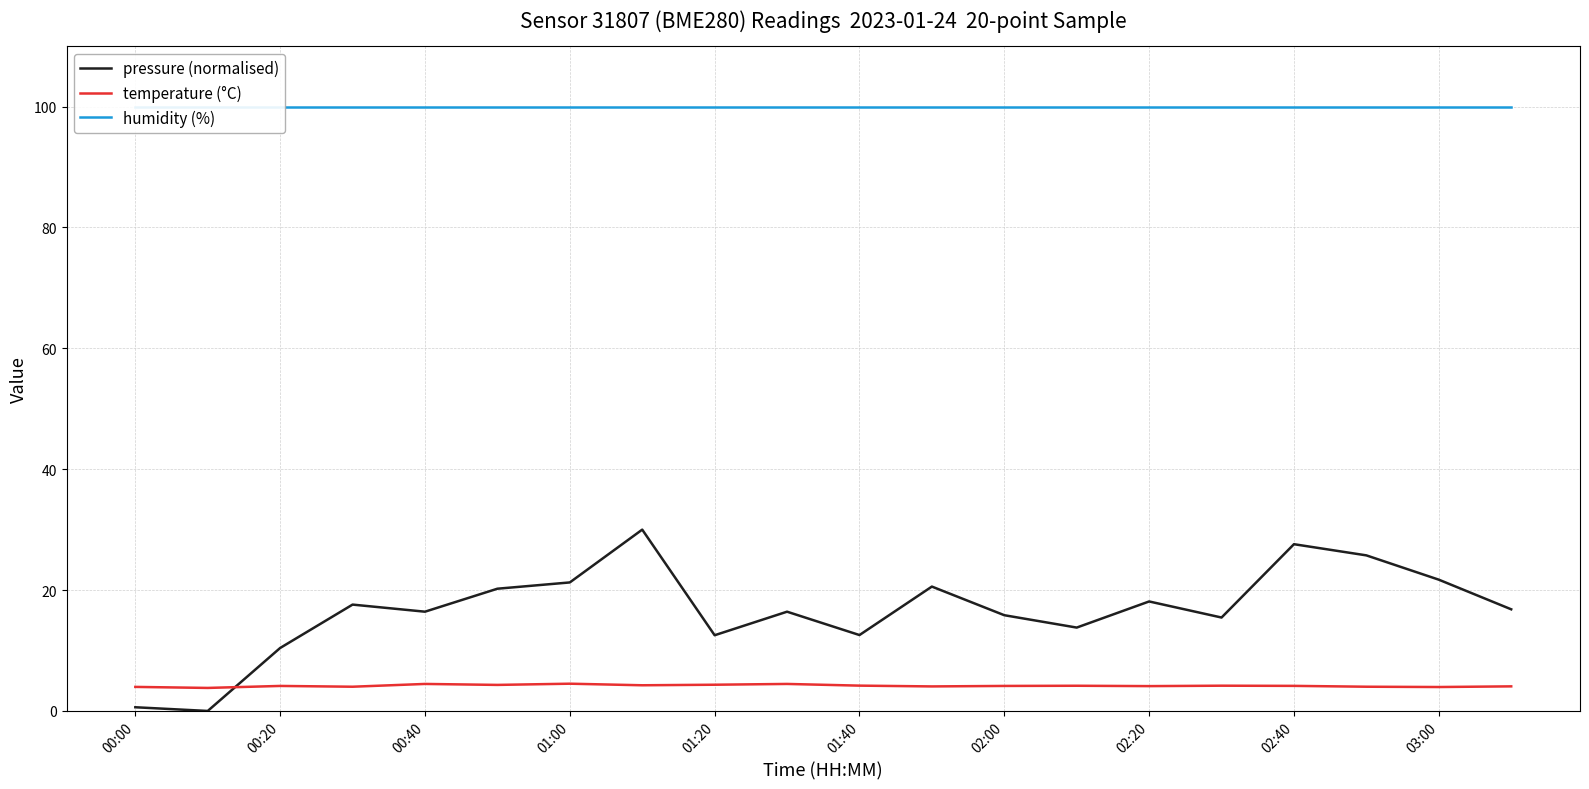

Is it true that pressure (normalised) equals 0.6 at 00:00?

True